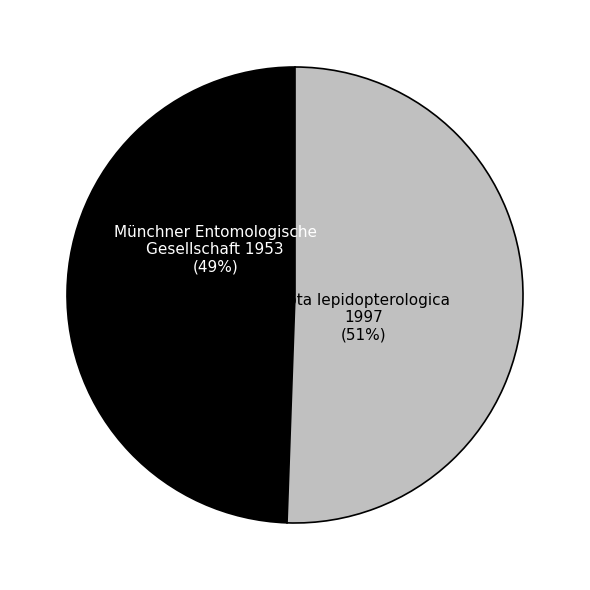

To the nearest percent, what is the average slice percentage?

50%